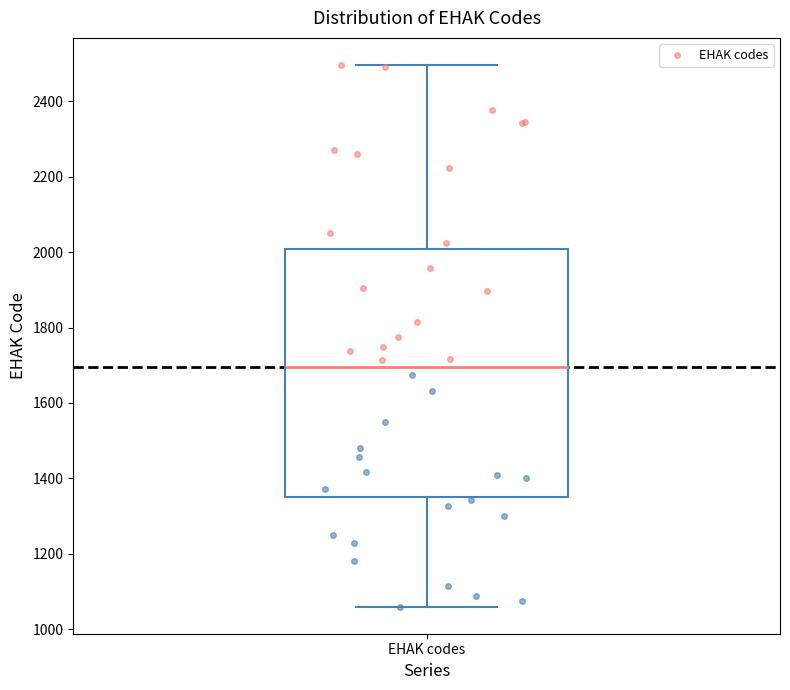

Transcribe this box plot: give where the median line is, the range the box spans, and where the two whiskers end, as read against the y-axis. The values are not printed on the chart, so give them approximately, as read against the axis.

median 1700, box 1360 to 2000, whiskers 1060 to 2500